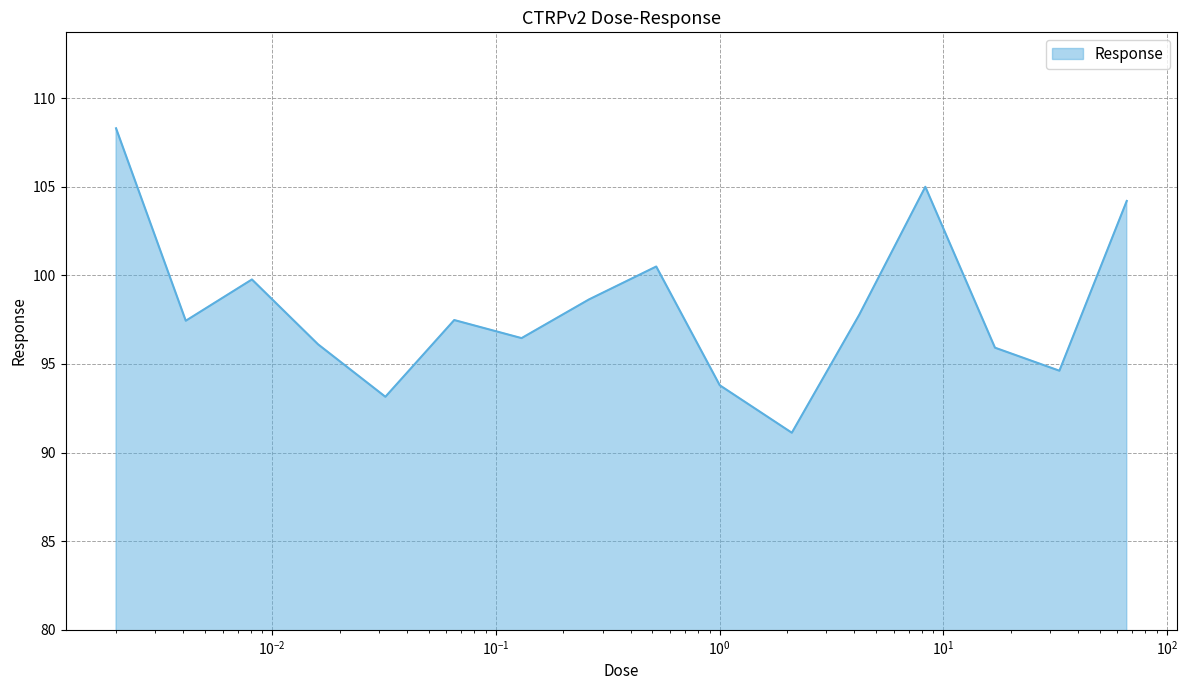

What is the minimum value shown in the chart?

91.1